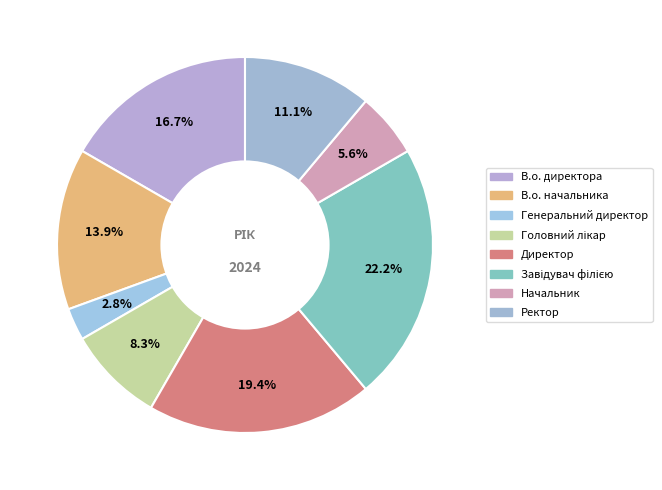

What percentage is the Головний лікар slice, to the nearest percent?

8%